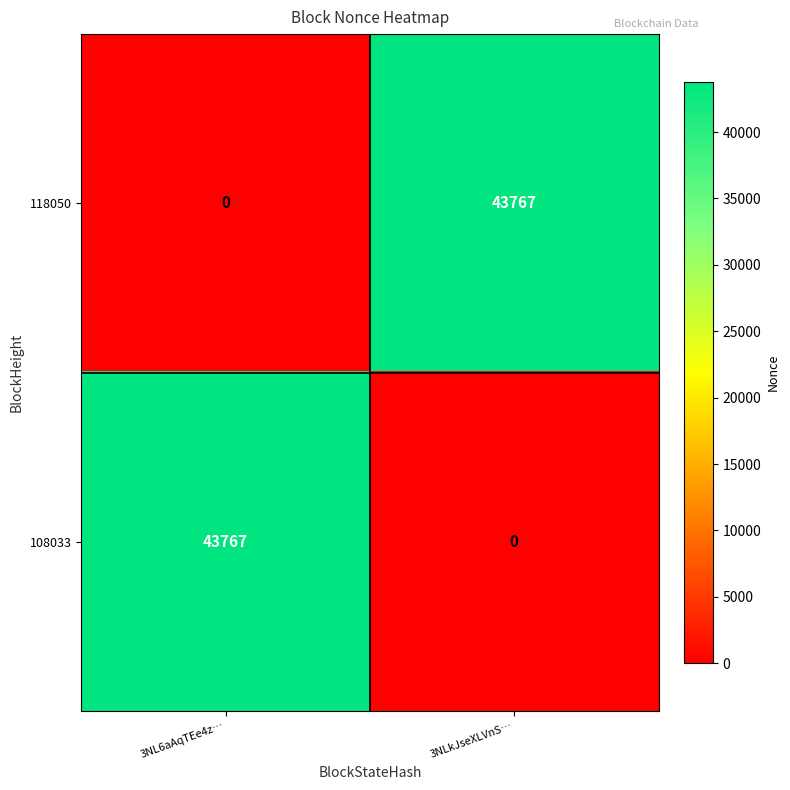

What is the greatest value displayed?

43767